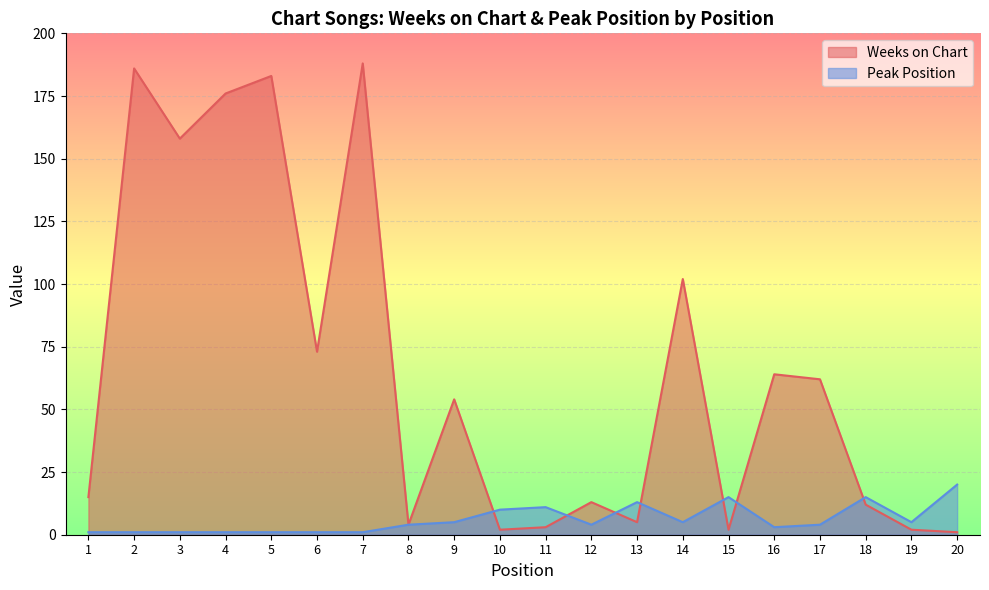

What is the value of the Weeks on Chart point at the 5th from the left?

183